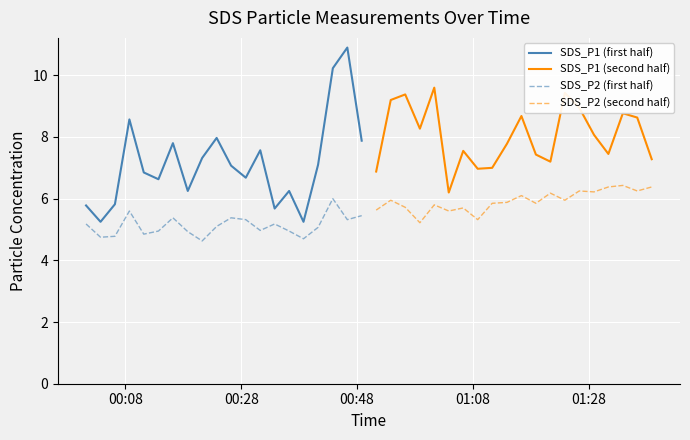

True or false: SDS_P1 (second half) and SDS_P2 (second half) cross at least once.

False